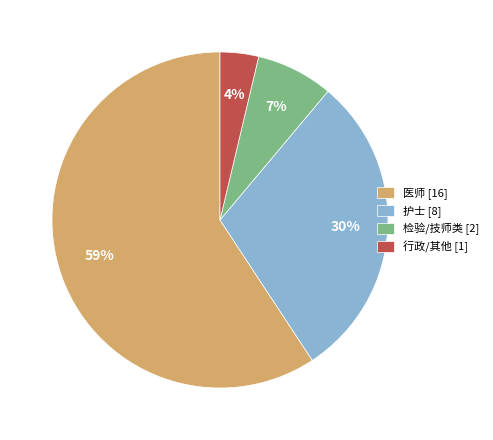

Is it true that 护士 [8] is 30% of the pie?

True